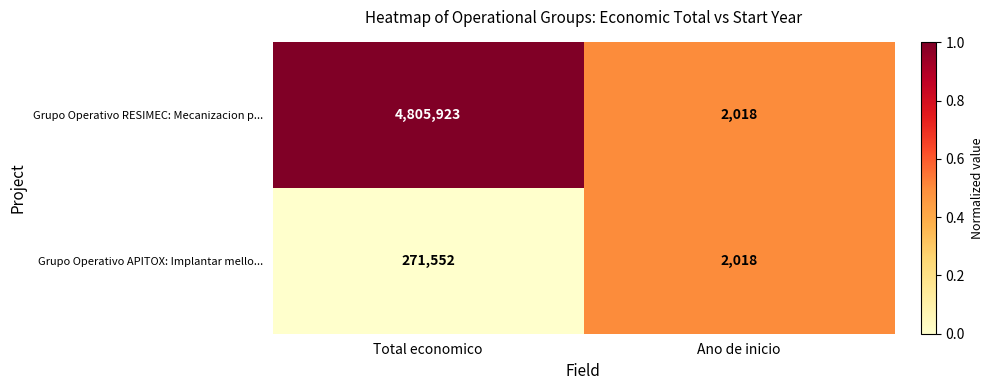

How many series are shown in this chart?

2